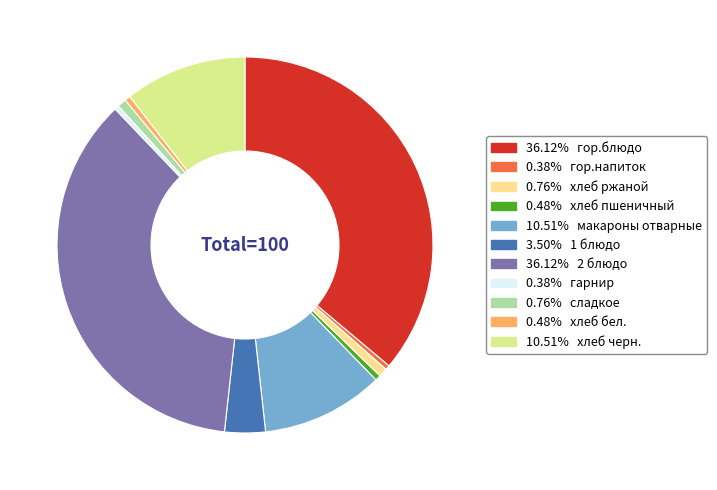

Do 0.76% хлеб ржаной and 0.76% сладкое together represent more than half of the pie?

No